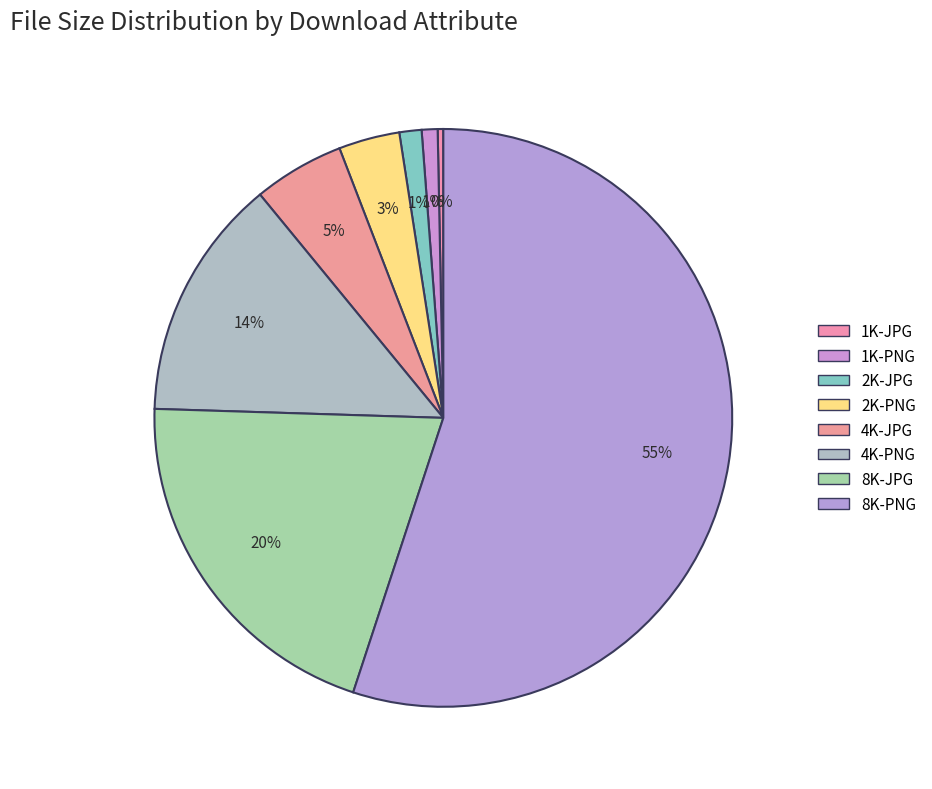

What is the largest slice in the pie chart?

8K-PNG